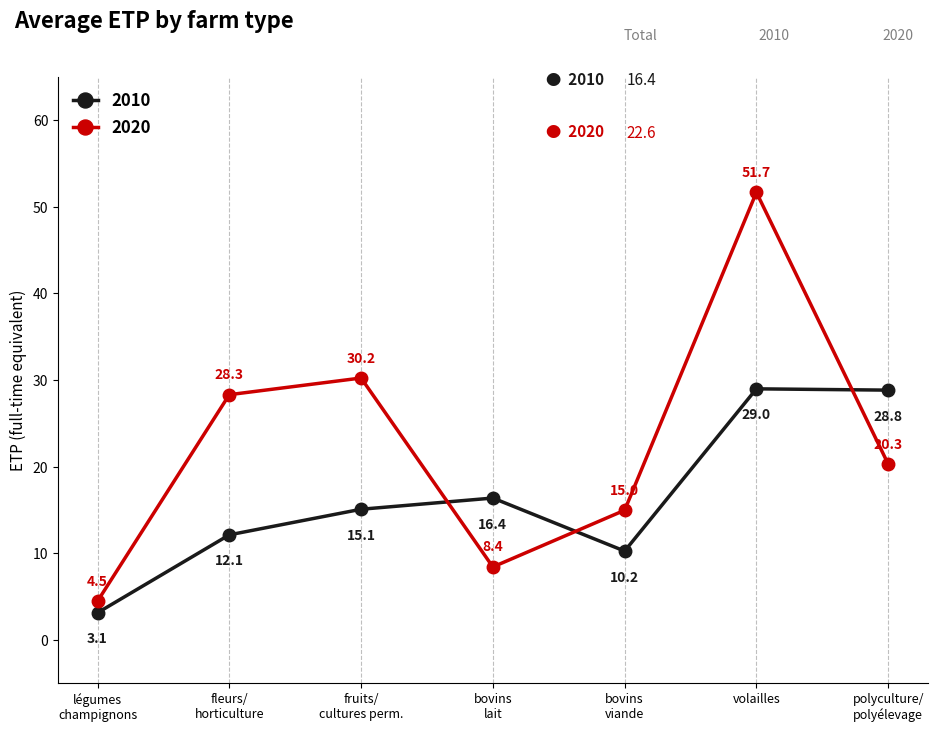

How many lines are shown in the chart?

2